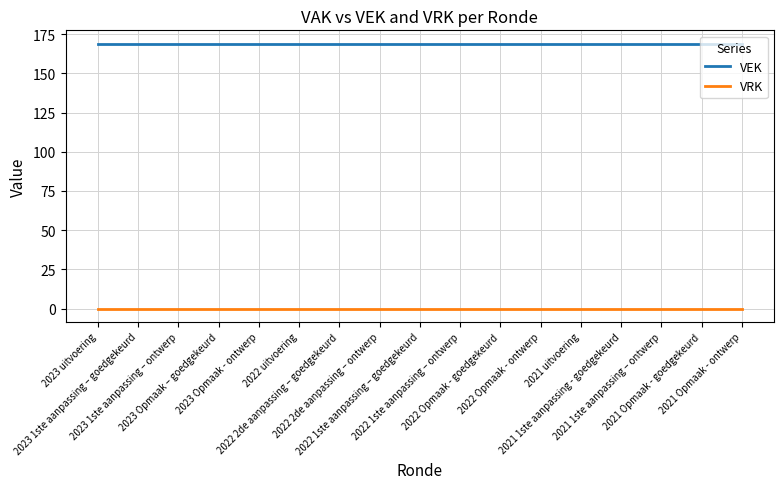

True or false: VEK and VRK cross at least once.

False